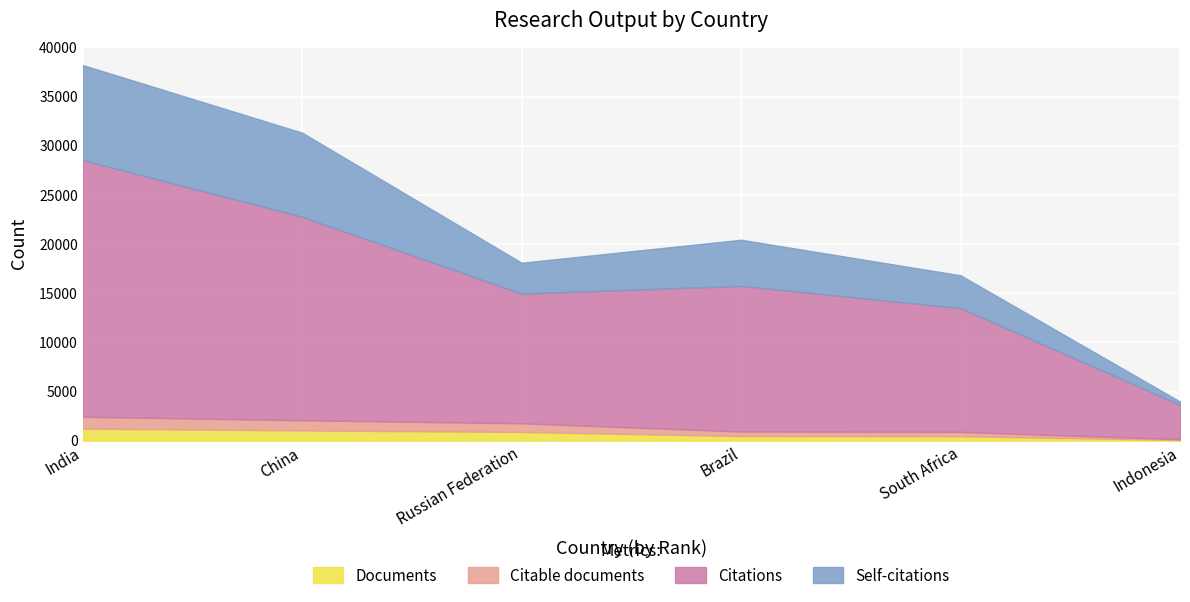

Which has a higher value, India or Brazil?

India